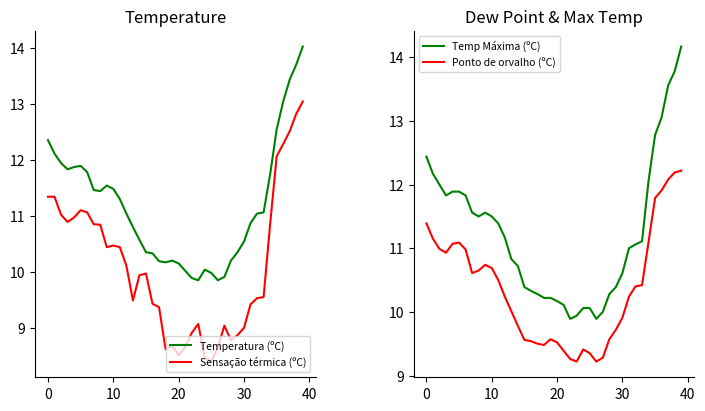

At how many categories does at least one series exceed 12?

8